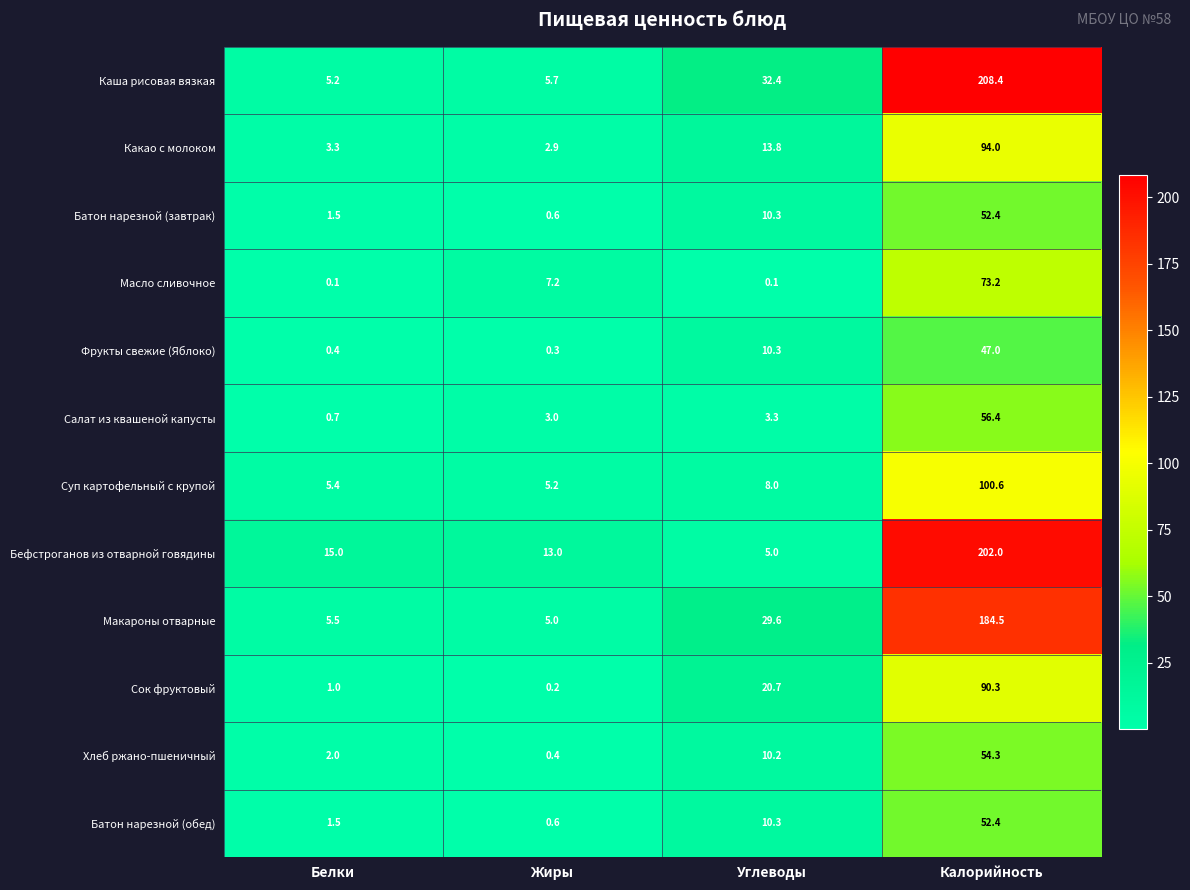

What is the greatest value displayed?

208.4